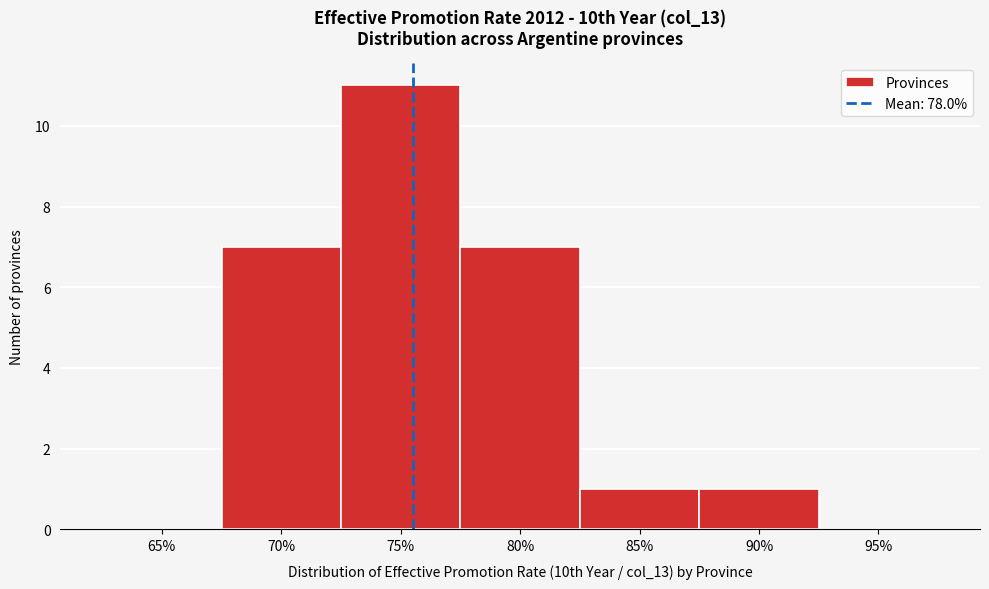

Reading left to right, list all the values displayed in this chart.

65%=0	70%=7	75%=11	80%=7	85%=1	90%=1	95%=0